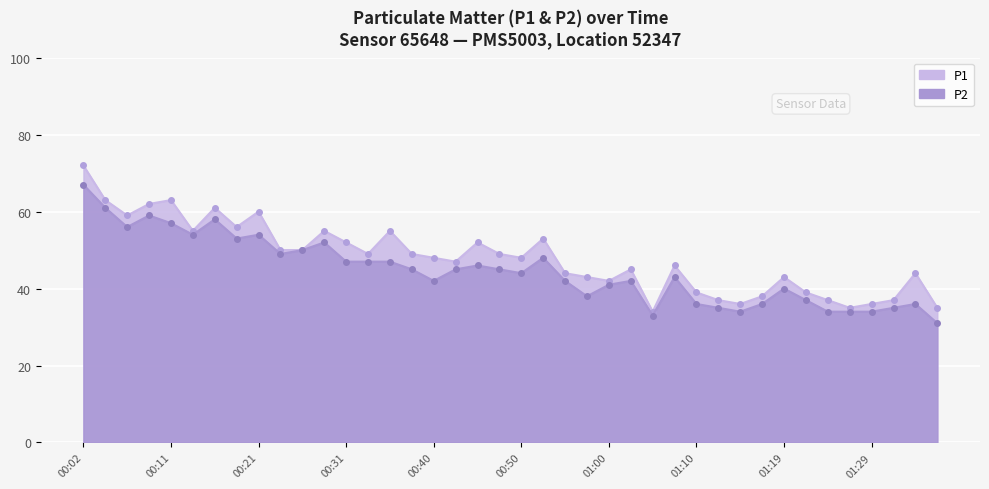

Read the P1 value at 00:55, to the nearest 10.

40